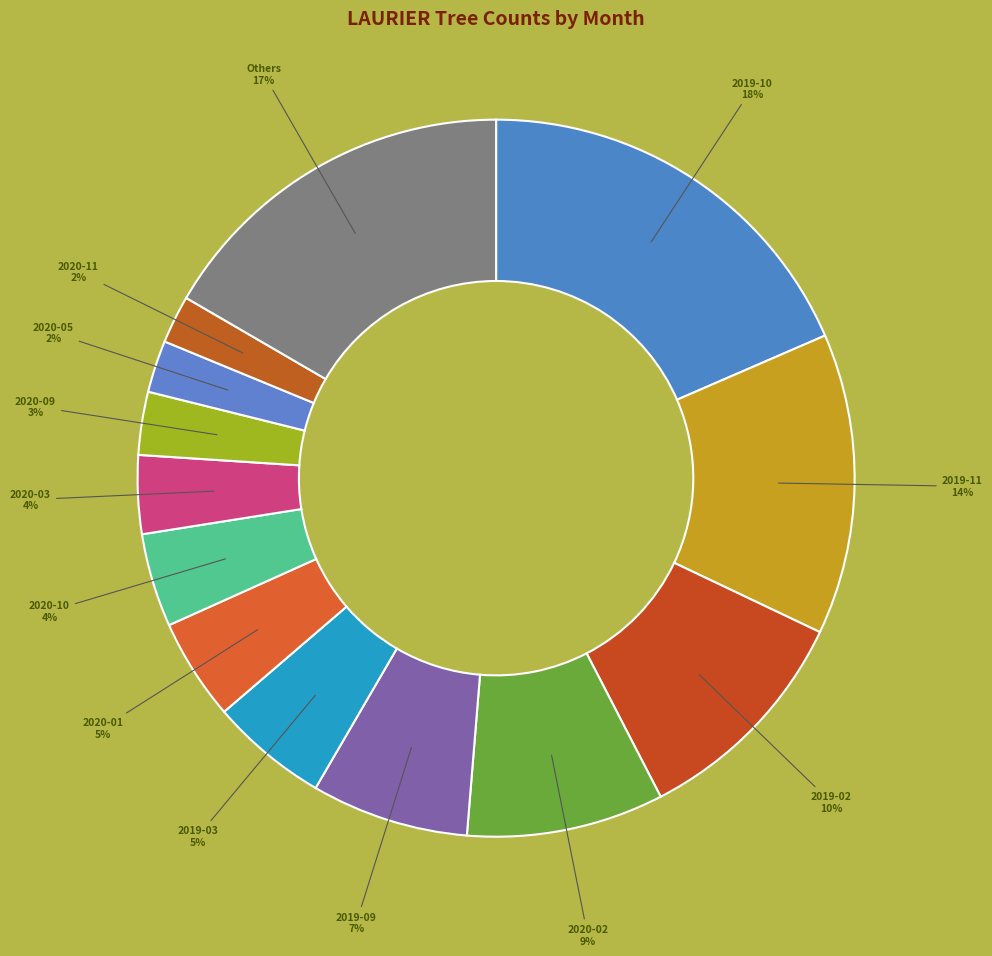

How many slices are in this pie chart?

13